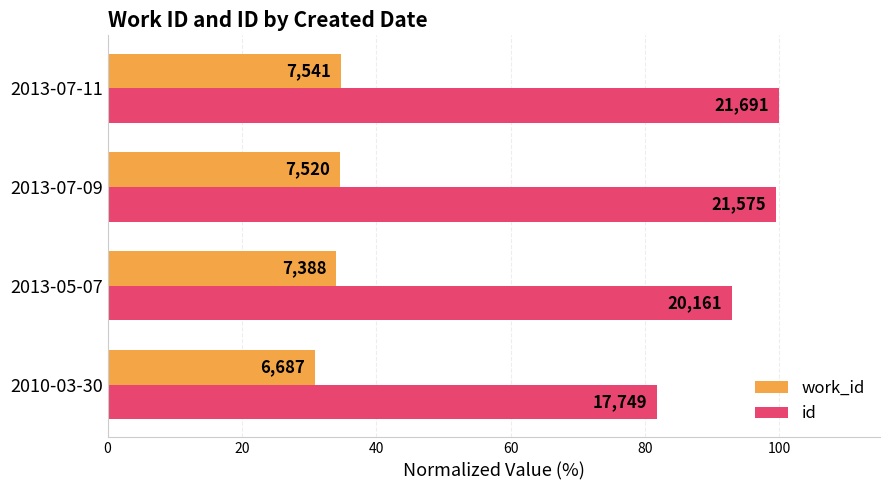

Reading left to right, list all the values displayed in this chart.

work_id: 30.8	34.1	34.7	34.8
id: 81.8	92.9	99.5	100.0